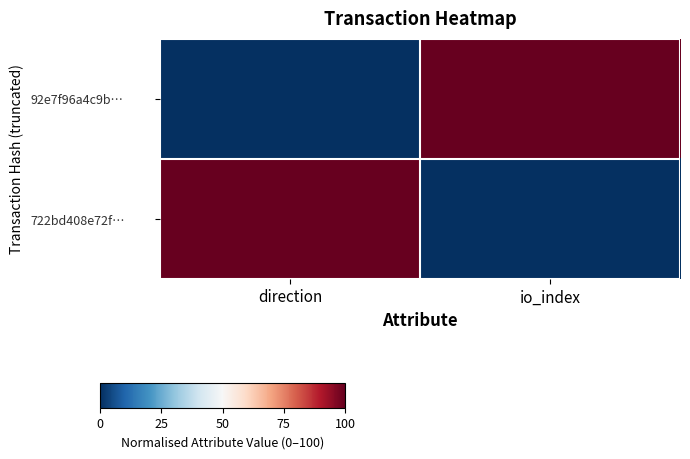

Between direction and io_index, which series saw the biggest shift?

92e7f96a4c9b…